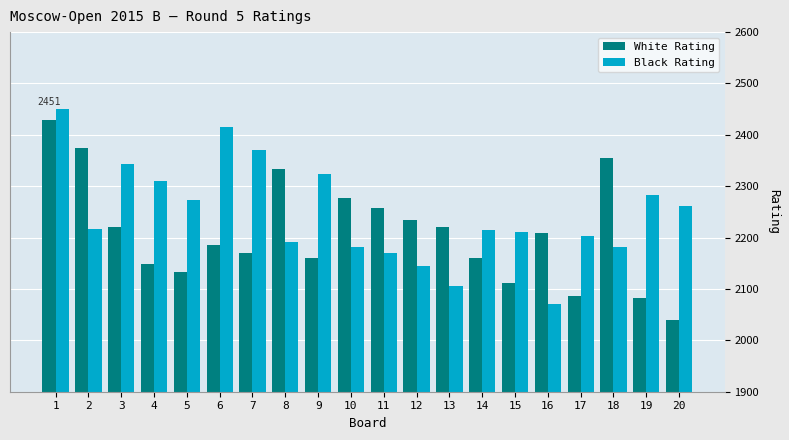

What is the difference between the Black Rating values at 16 and 12?

75